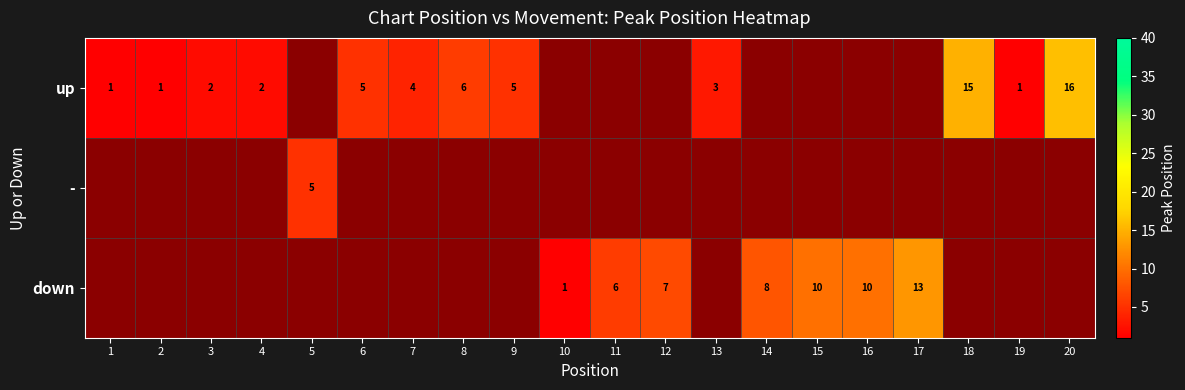

How many data points does each series have?

20